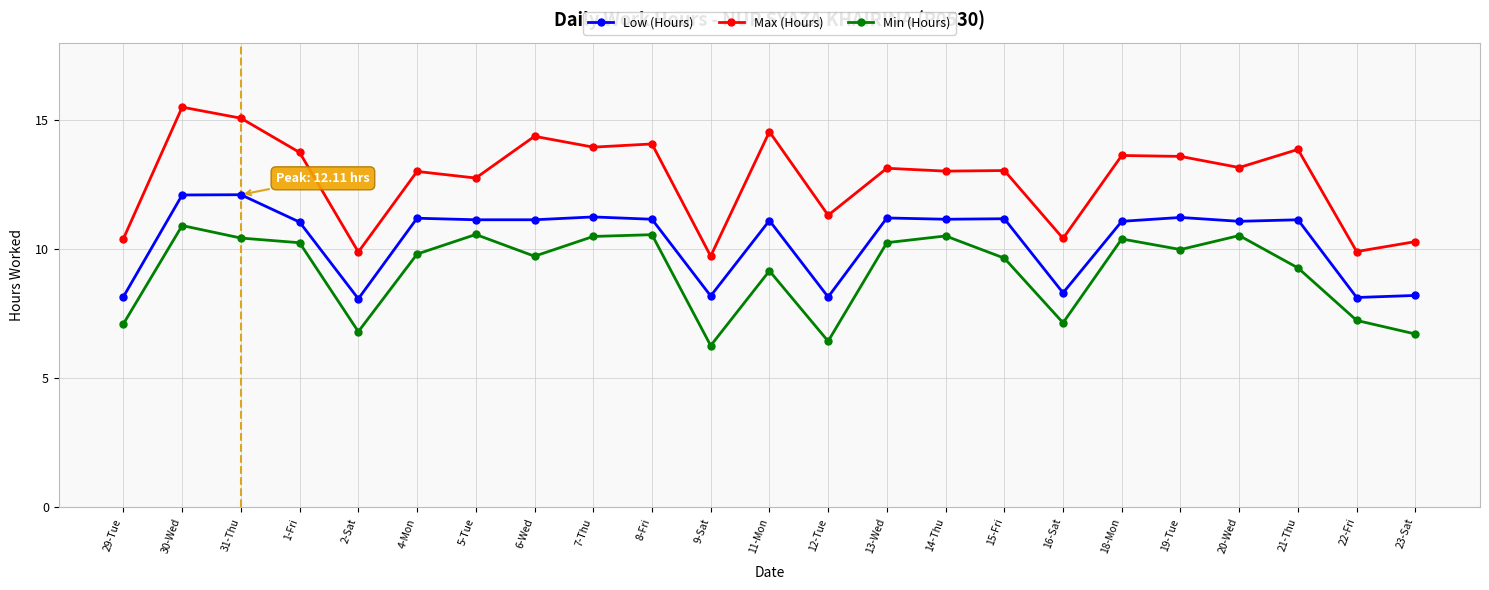

What is the label of the 11th point from the right?

12-Tue